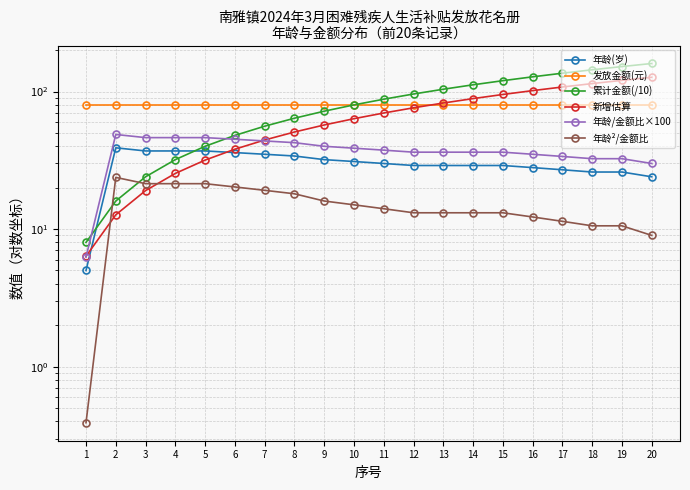

At which label does 年龄(岁) reach its minimum?

1